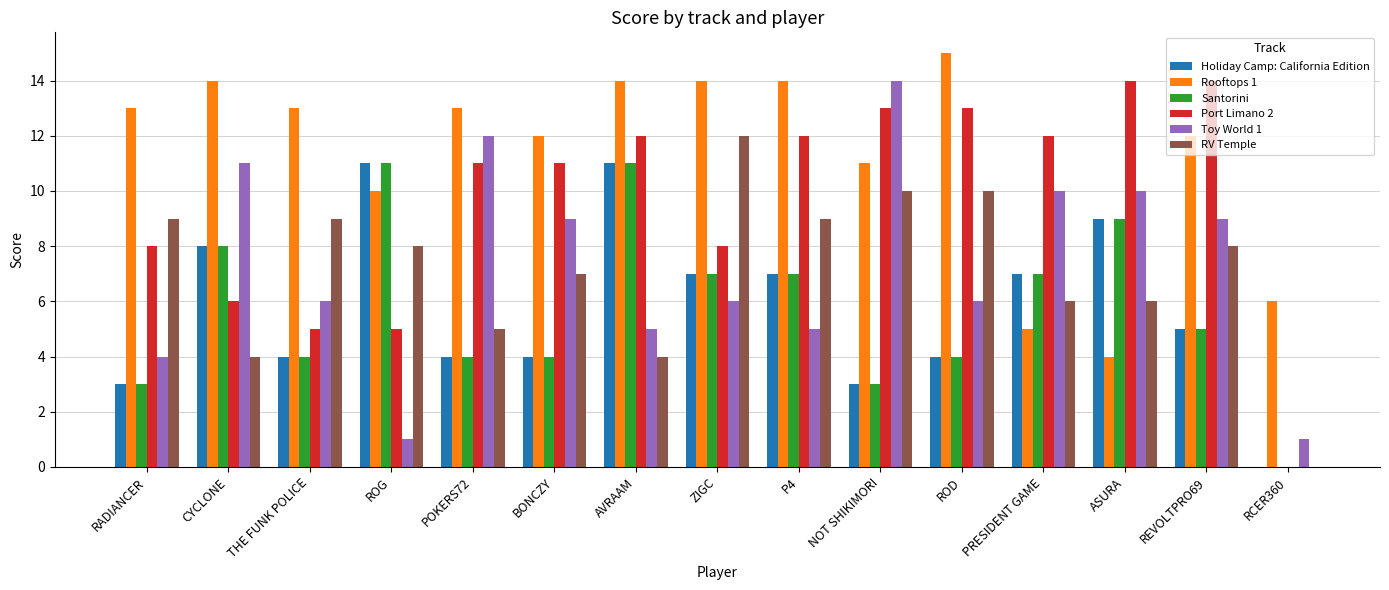

Is it true that Holiday Camp: California Edition equals 0 at RCER360?

True